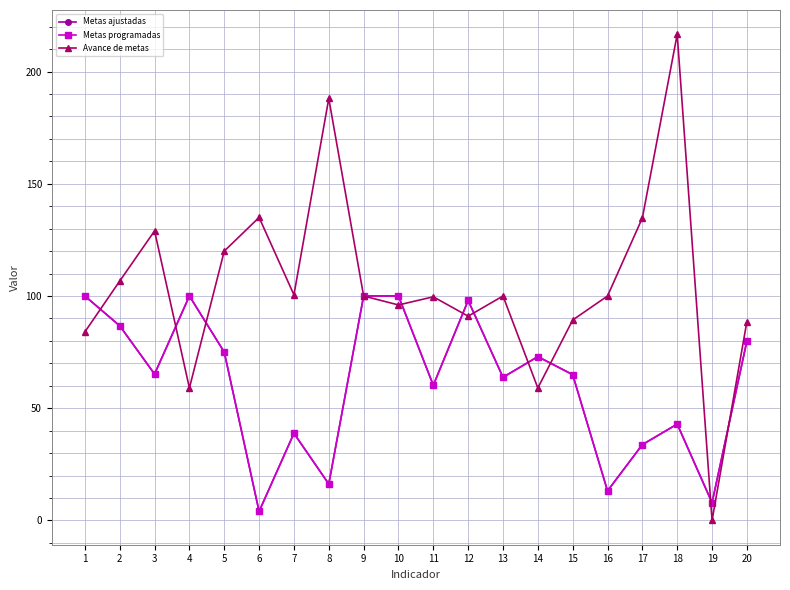

Reading left to right, what are all the values shown in this chart?

Metas ajustadas: 1=100.0	2=86.7	3=65.2	4=100.0	5=75.0	6=4.0	7=38.8	8=16.2	9=100.0	10=100.0	11=60.2	12=98.0	13=63.8	14=73.0	15=65.0	16=13.2	17=33.8	18=42.9	19=7.9	20=80.0
Metas programadas: 1=100.0	2=86.7	3=65.2	4=100.0	5=75.0	6=4.0	7=38.8	8=16.2	9=100.0	10=100.0	11=60.2	12=98.0	13=63.8	14=73.0	15=65.0	16=13.2	17=33.8	18=42.9	19=7.9	20=80.0
Avance de metas: 1=84.0	2=106.7	3=129.0	4=59.0	5=120.0	6=135.0	7=100.5	8=188.0	9=100.0	10=96.0	11=99.6	12=91.0	13=100.0	14=59.0	15=89.3	16=100.0	17=134.8	18=216.6	19=0.0	20=88.6